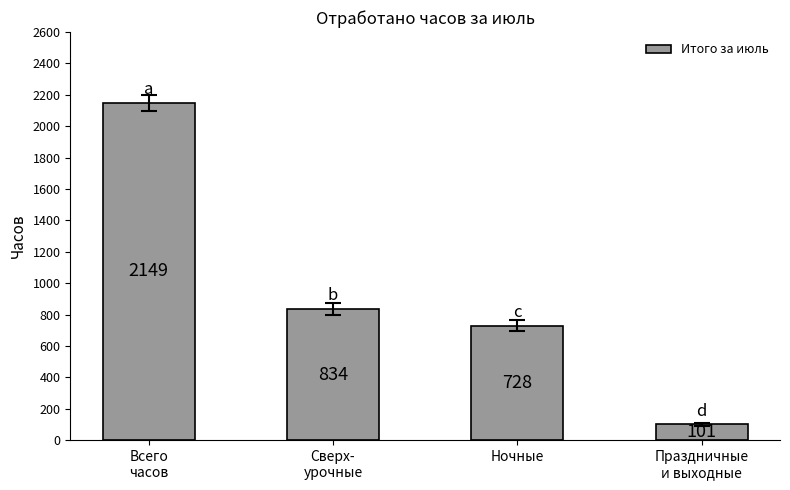

The chart shows a value of 1308 at Ночные. True or false?

False